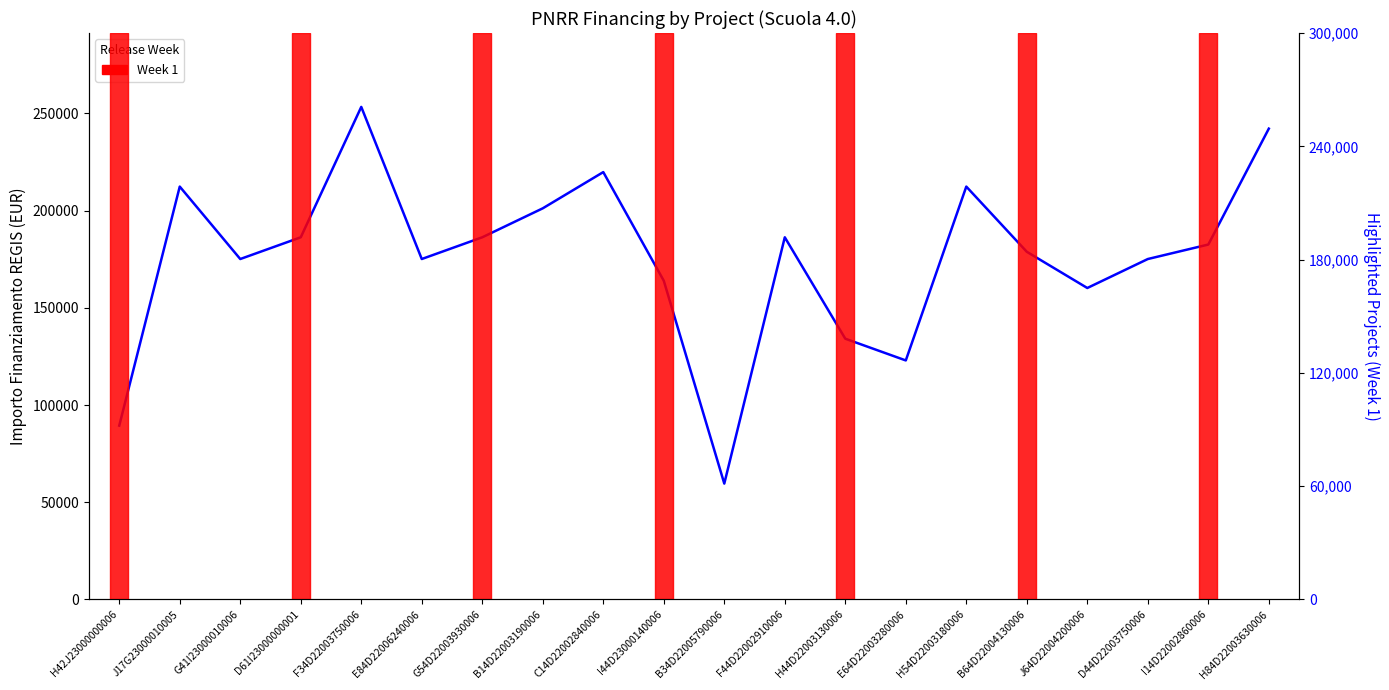

List the labels in order of value, largest first.

F34D22003750006, H84D22003630006, C14D22002840006, J17G23000010005, H54D22003180006, B14D22003190006, D61I23000000001, G54D22003930006, F44D22002910006, I14D22002860006, B64D22004130006, G41I23000010006, E84D22006240006, D44D22003750006, I44D23000140006, J64D22004200006, H44D22003130006, E64D22003280006, H42J23000000006, B34D22005790006